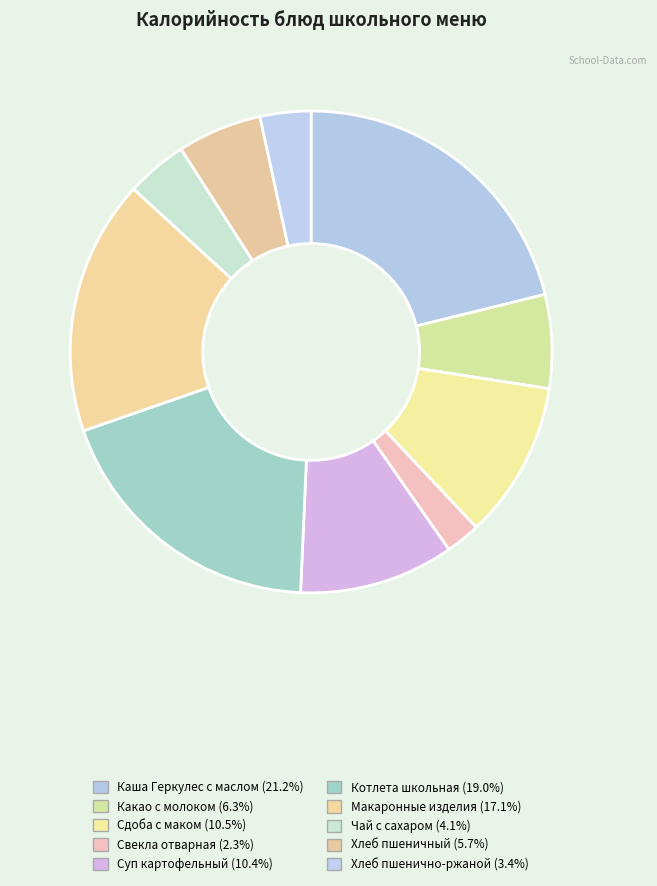

To the nearest percent, what percentage of the pie is Какао с молоком?

6%